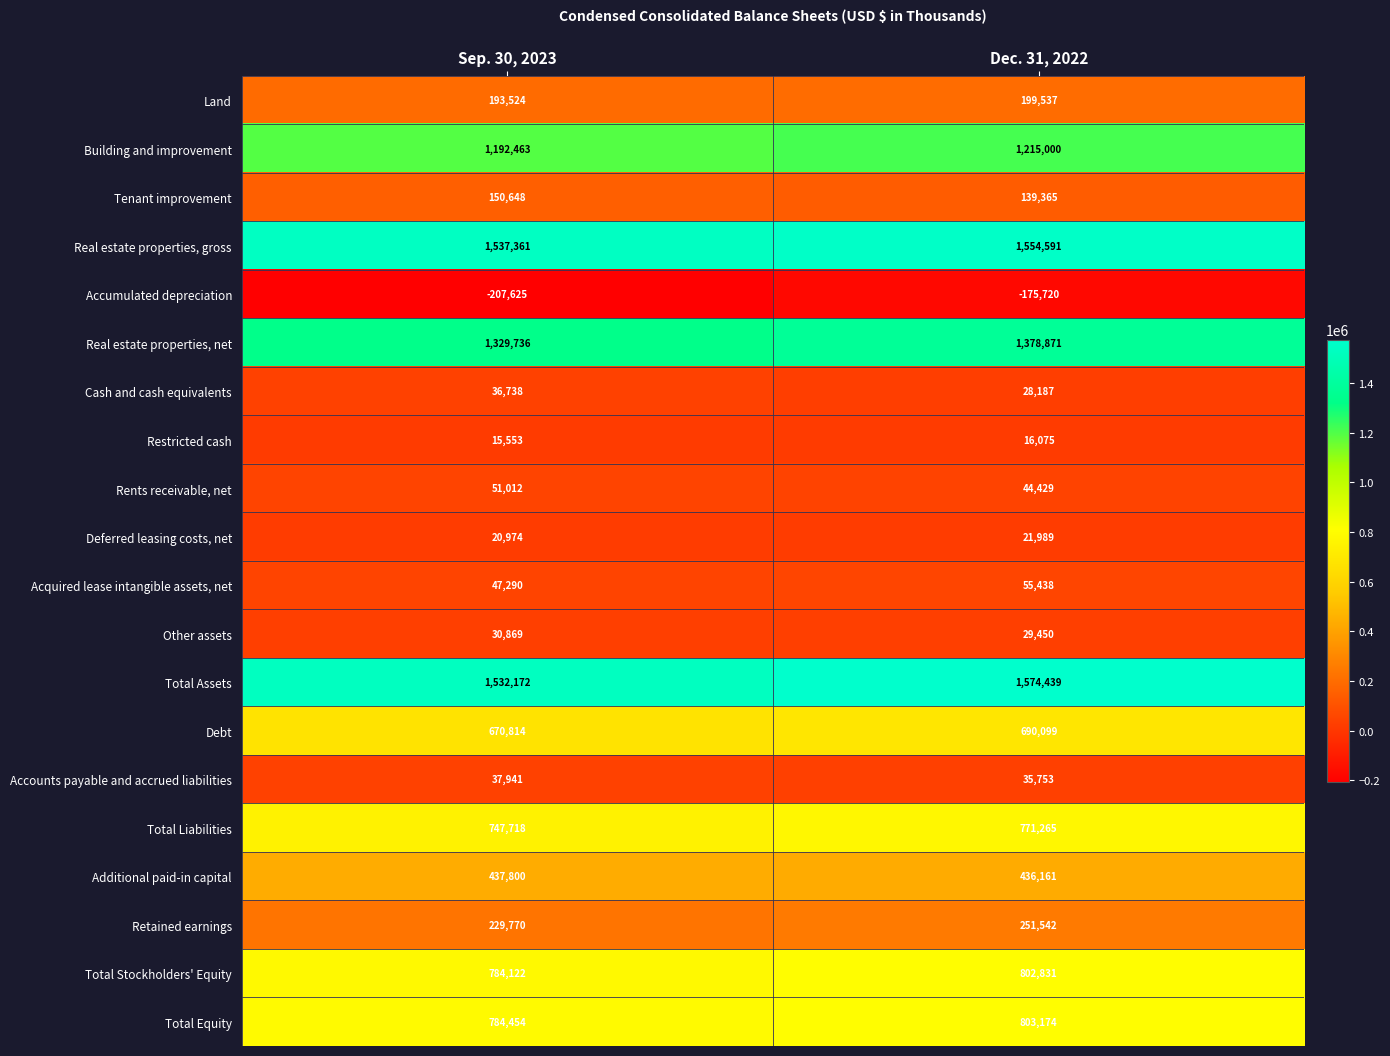

What is the average value of the Other assets series?

30160